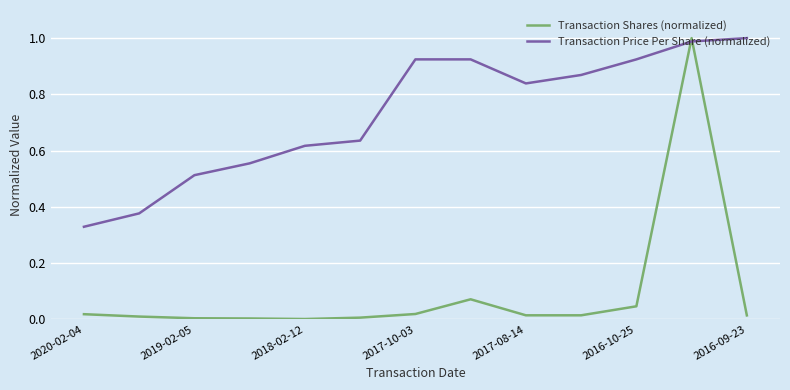

How many times do Transaction Shares (normalized) and Transaction Price Per Share (normalized) cross each other?

2